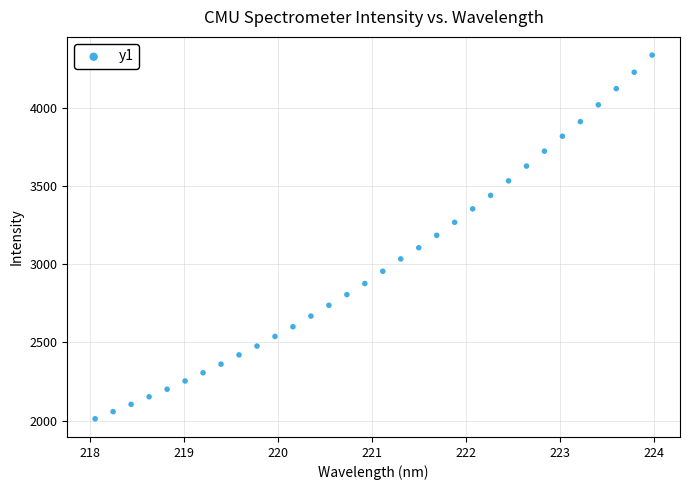

What is the range of Y values (max minus min)?

2328.6